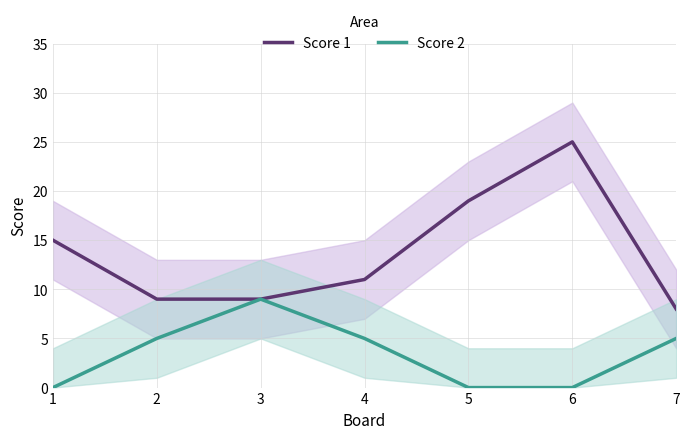

How many data points in Score 2 are above 5?

1